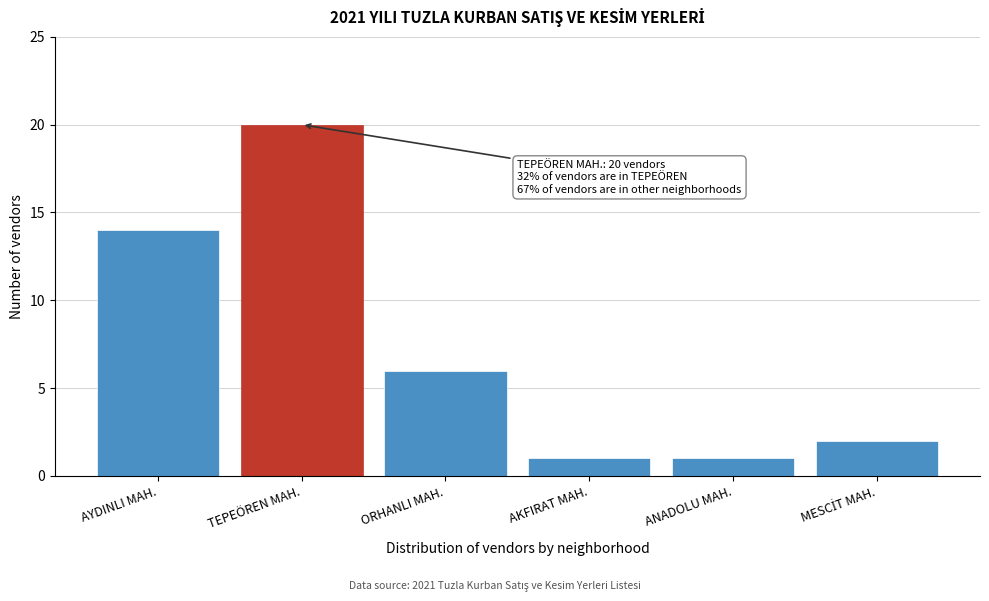

Reading left to right, list all the values displayed in this chart.

14	20	6	1	1	2